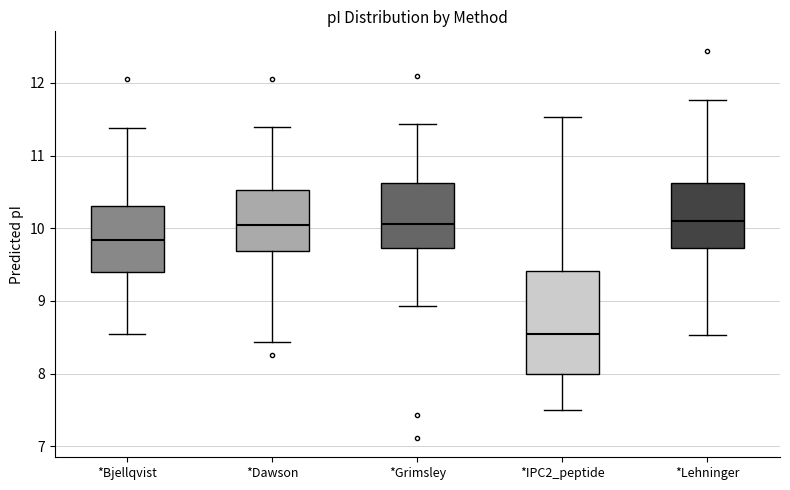

Reading left to right, transcribe this box plot: for each box, give where its median line is, the range the box spans, and where its two whiskers end, as read against the y-axis. The values are not printed on the chart, so give them approximately, as read against the axis.

*Bjellqvist: median 9.8, box 9.4 to 10.3, whiskers 8.6 to 11.4
*Dawson: median 10.0, box 9.7 to 10.5, whiskers 8.4 to 11.4
*Grimsley: median 10.1, box 9.7 to 10.6, whiskers 8.9 to 11.4
*IPC2_peptide: median 8.6, box 8.0 to 9.4, whiskers 7.5 to 11.5
*Lehninger: median 10.1, box 9.7 to 10.6, whiskers 8.5 to 11.8